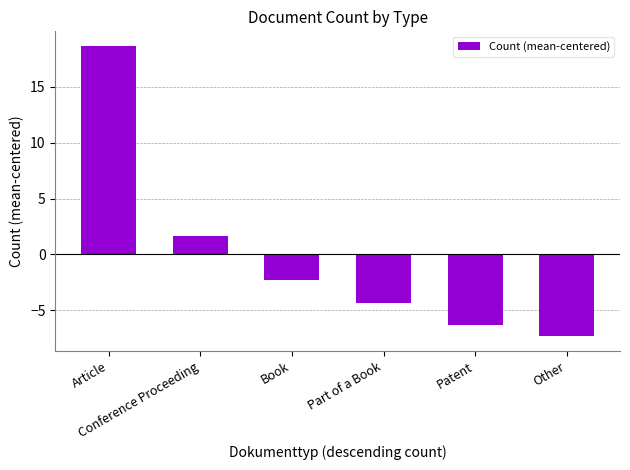

The chart shows a value of -2.3 at Book. True or false?

True